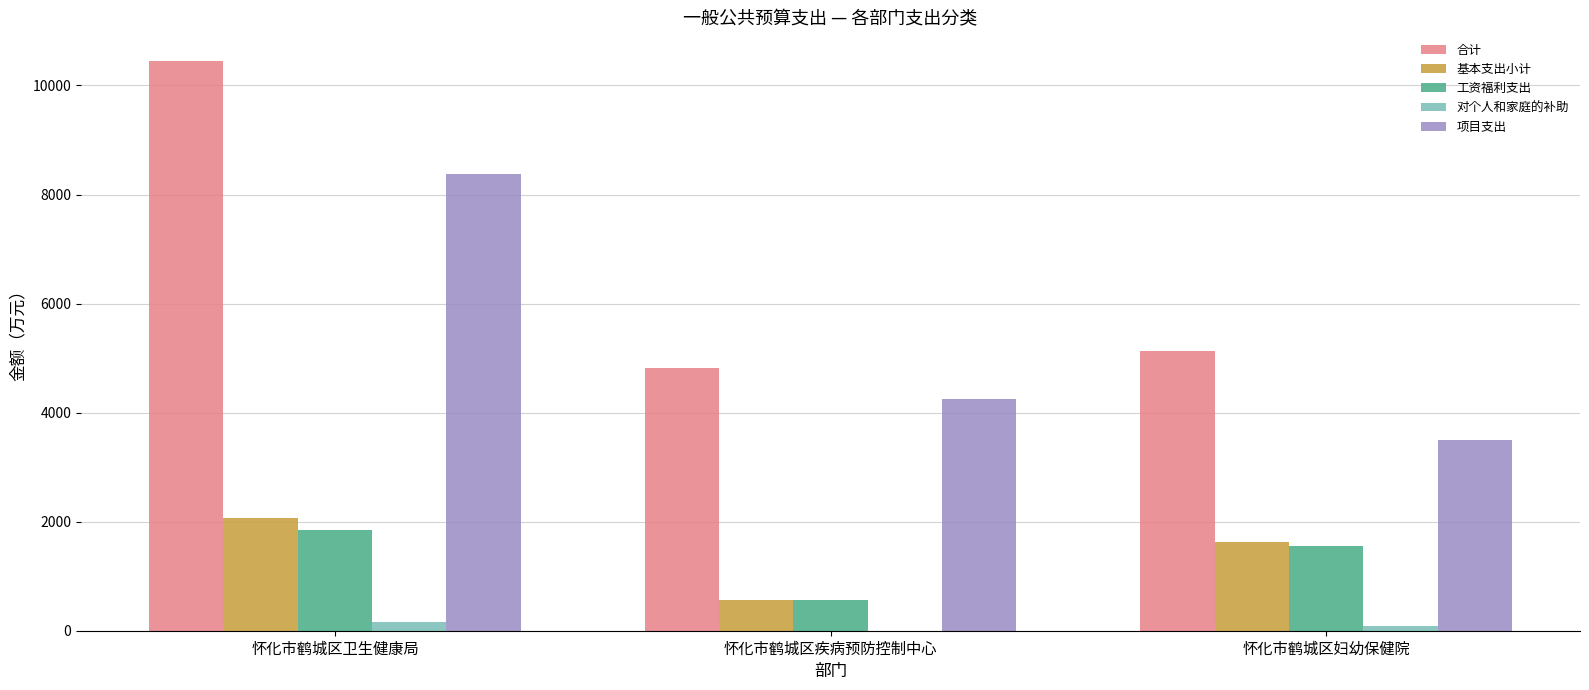

Is it true that 对个人和家庭的补助 equals 87.0 at 怀化市鹤城区妇幼保健院?

True